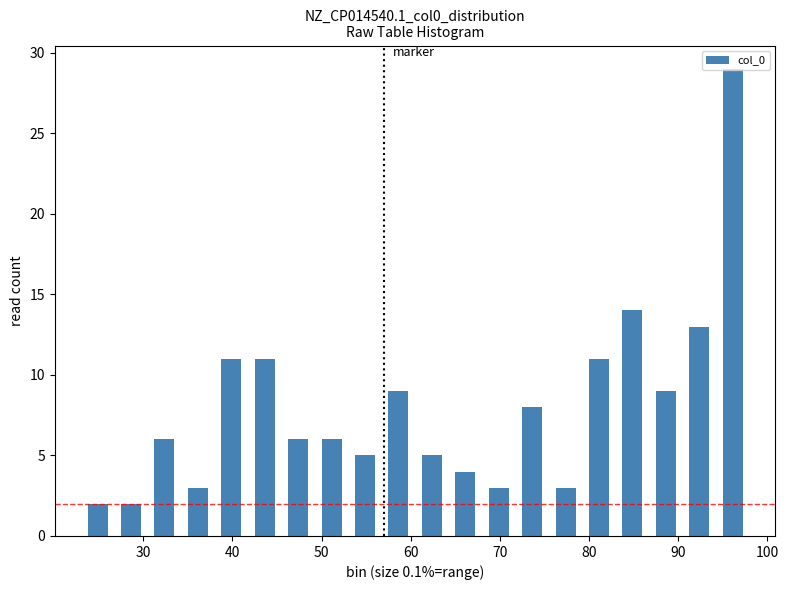

Read against the x-axis, roughly where is the centre of the tallest bar?

96